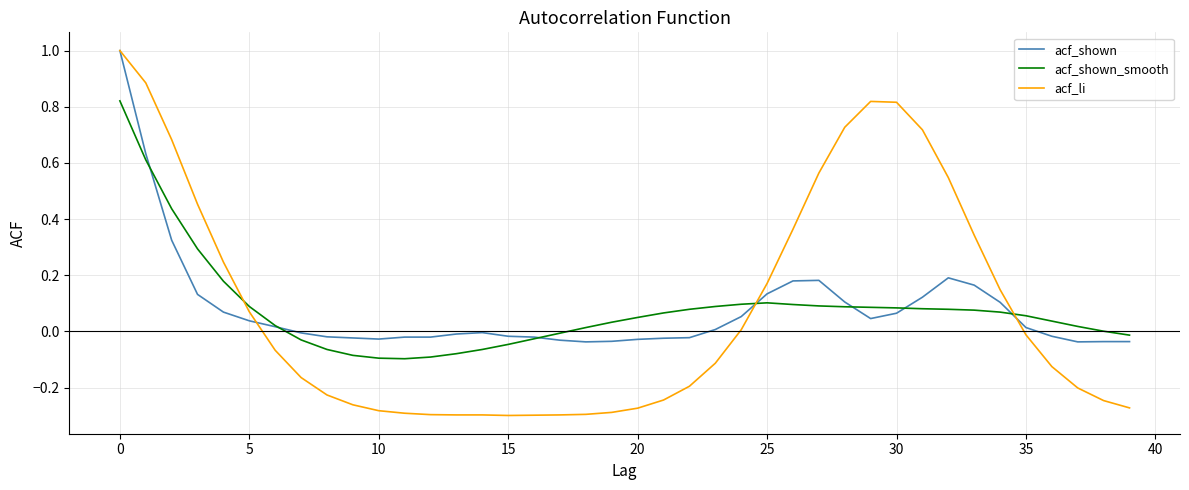

Does the chart display data point markers on the line(s)?

No